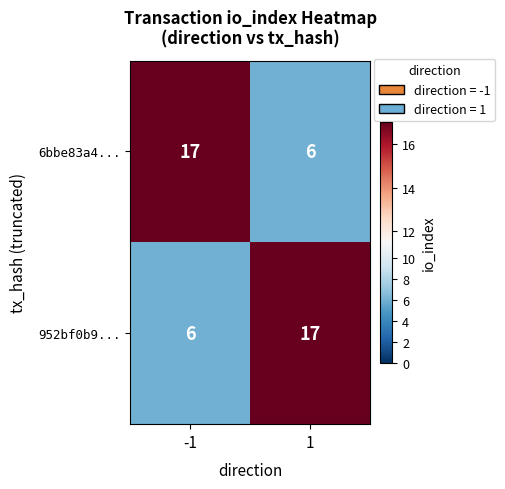

What is the total value across all series at 1?

23